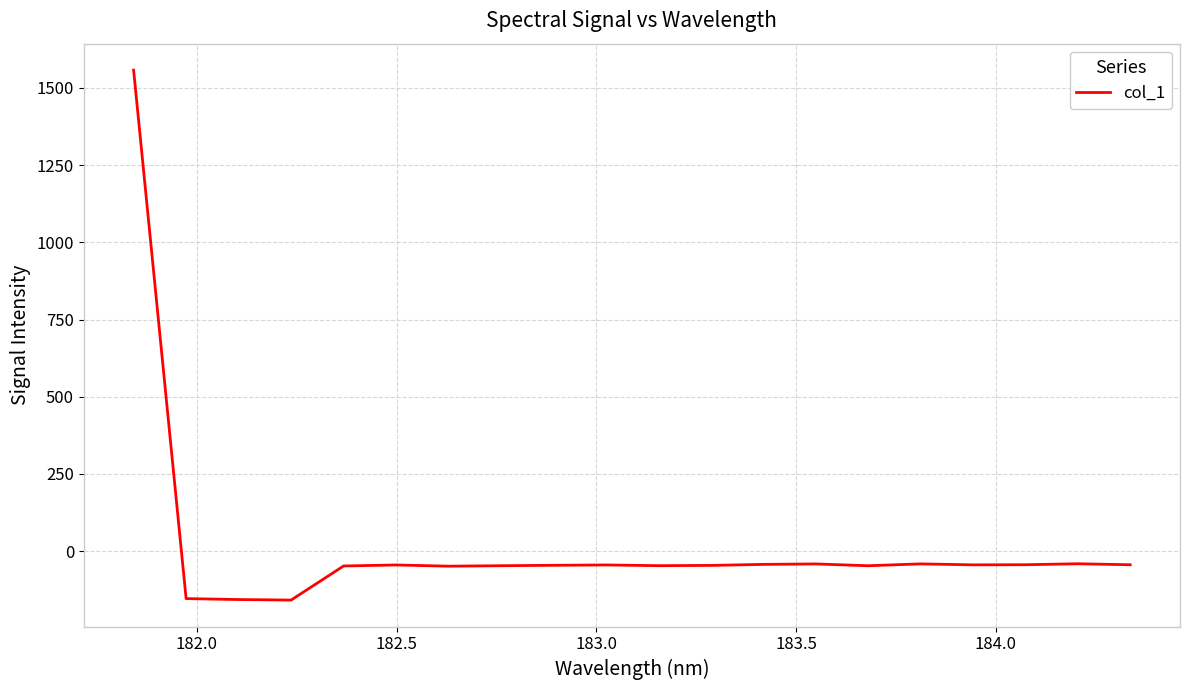

What is the difference between the maximum and minimum values?

1716.2